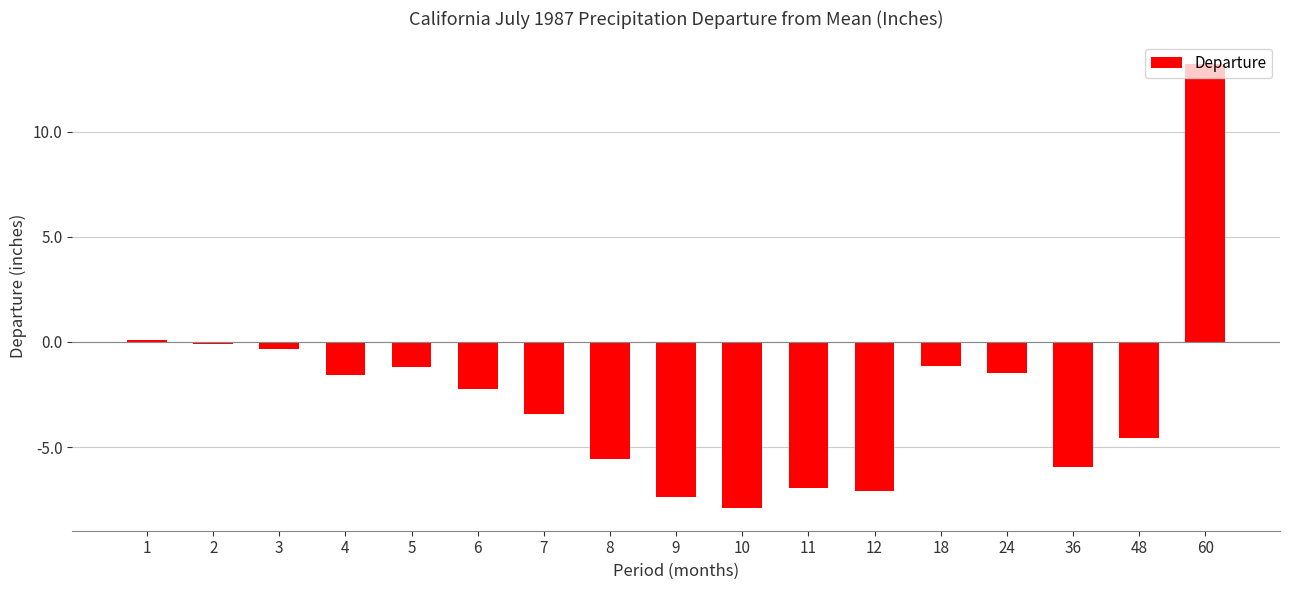

What is the change in value from 10 to 12?

+0.8